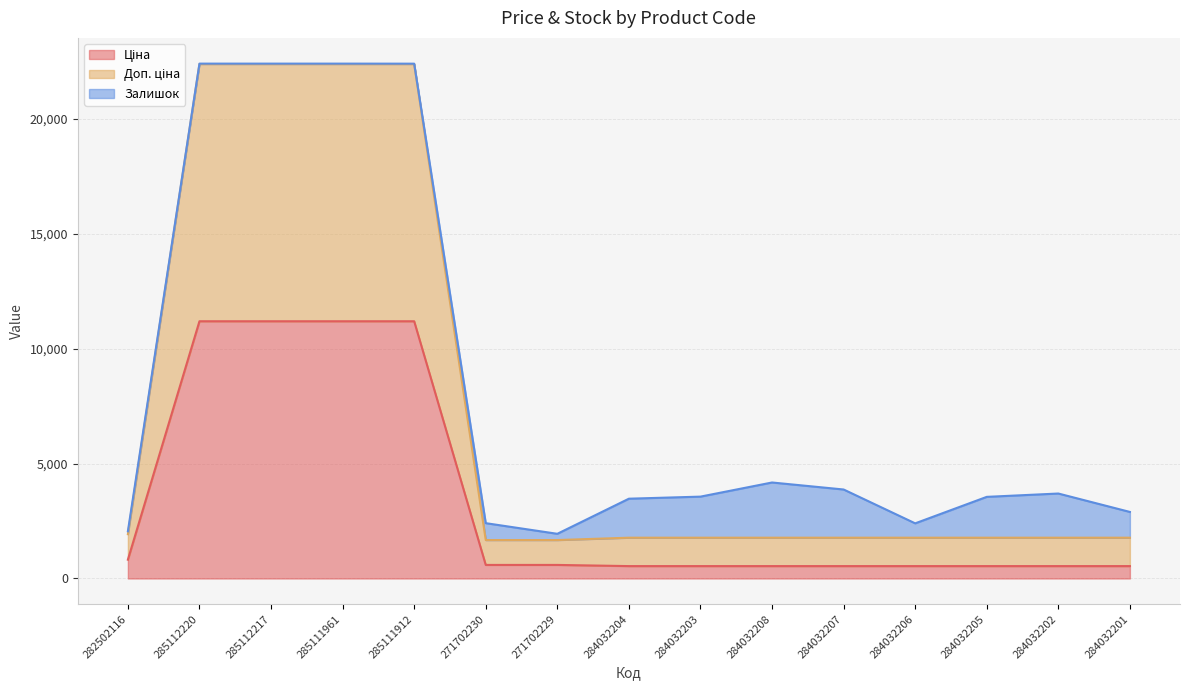

What position from the left is 285112217?

3